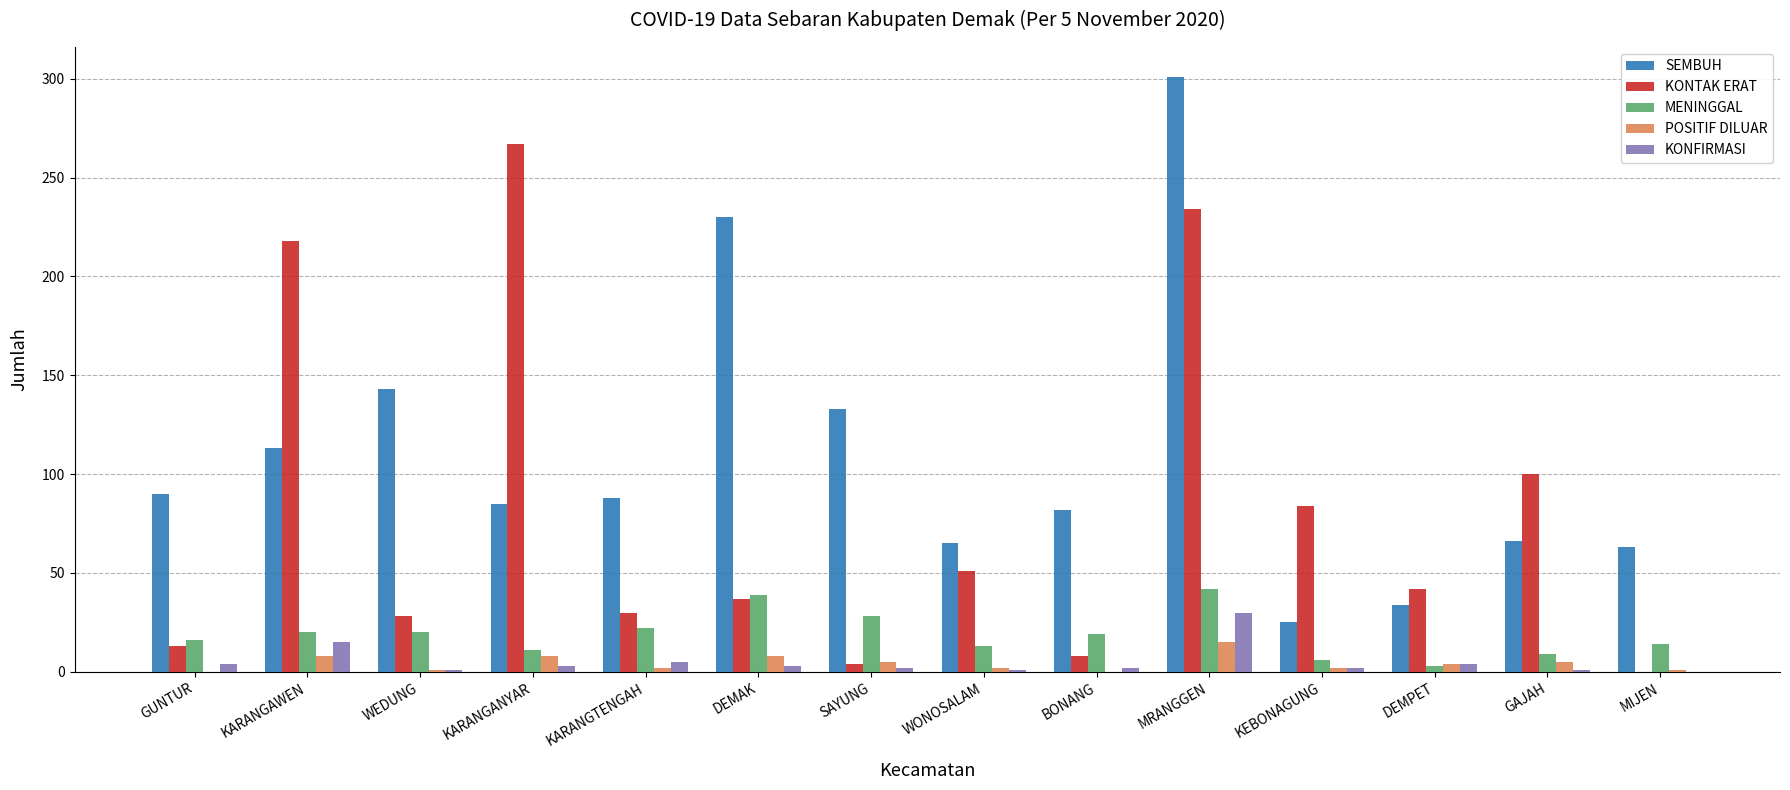

Which series changed the most between DEMAK and BONANG?

SEMBUH